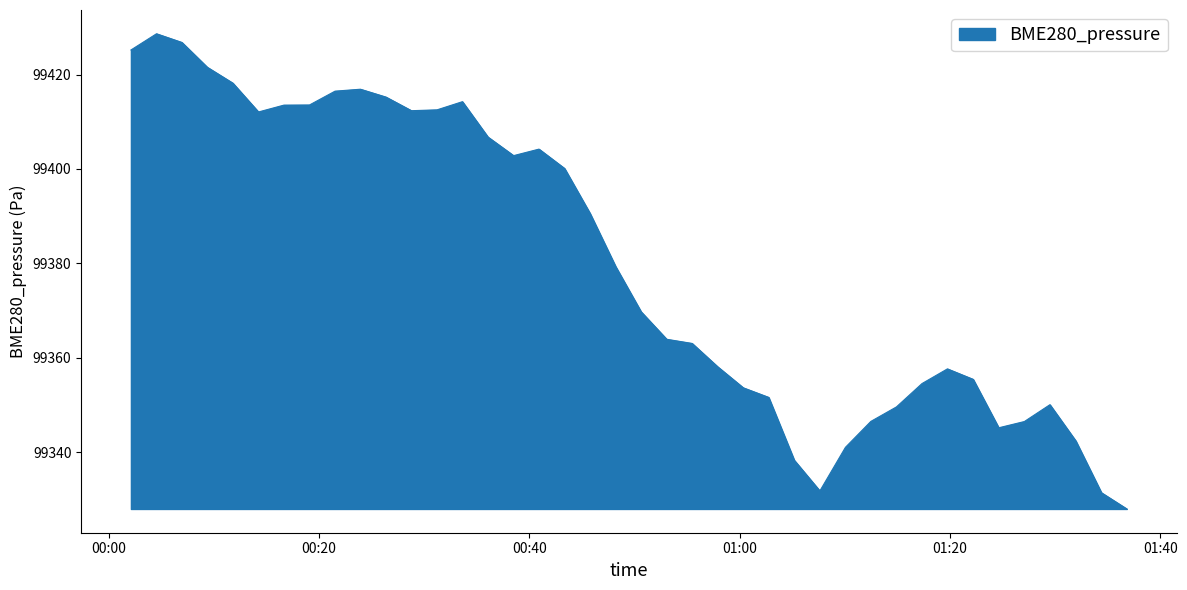

What is the minimum value shown in the chart?

99328.0